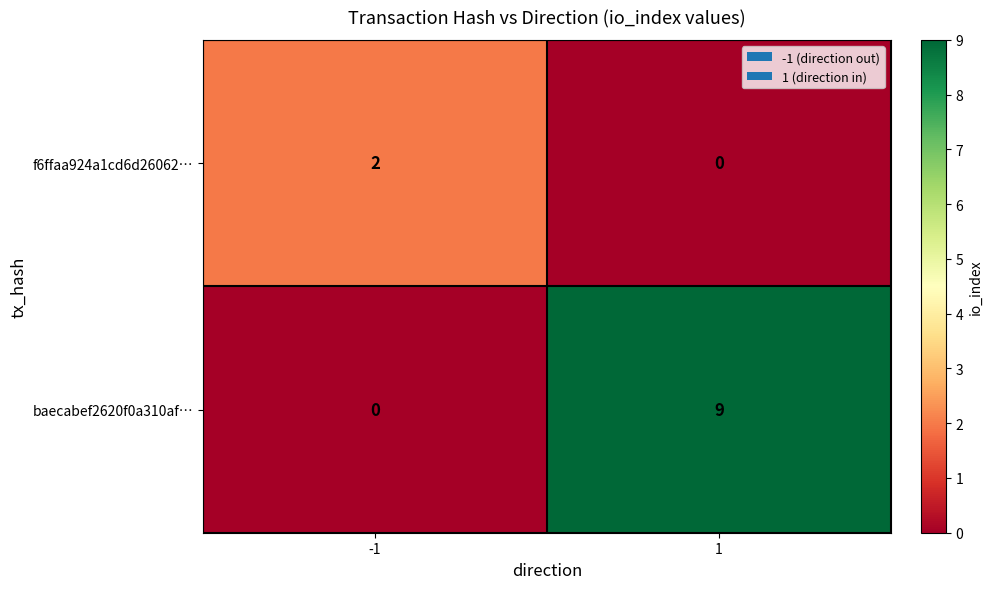

The value of baecabef2620f0a310af… at 1 is 5. True or false?

False